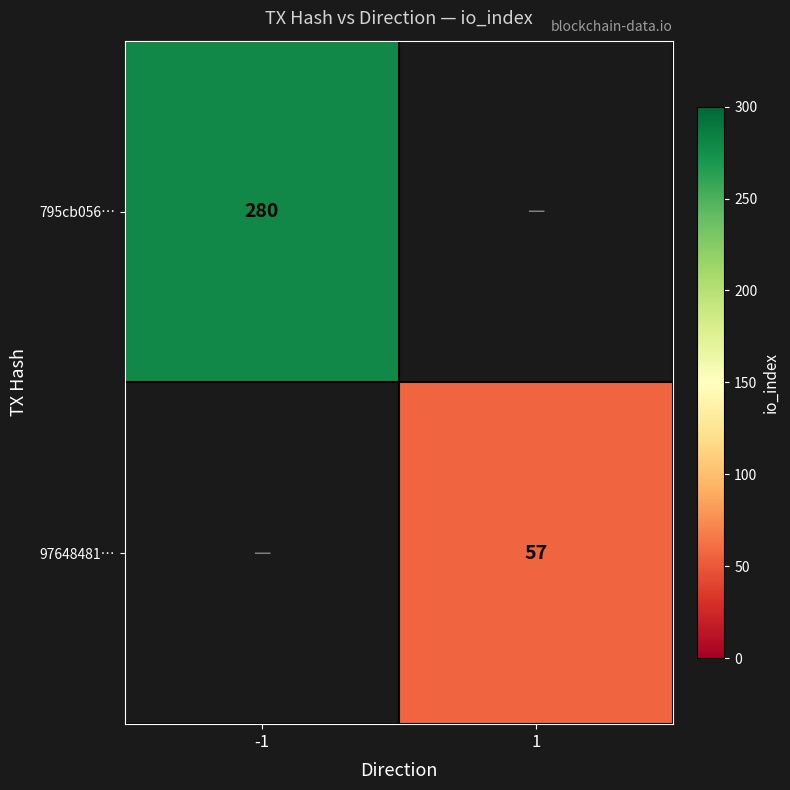

At which category does the chart reach its peak across all series?

-1